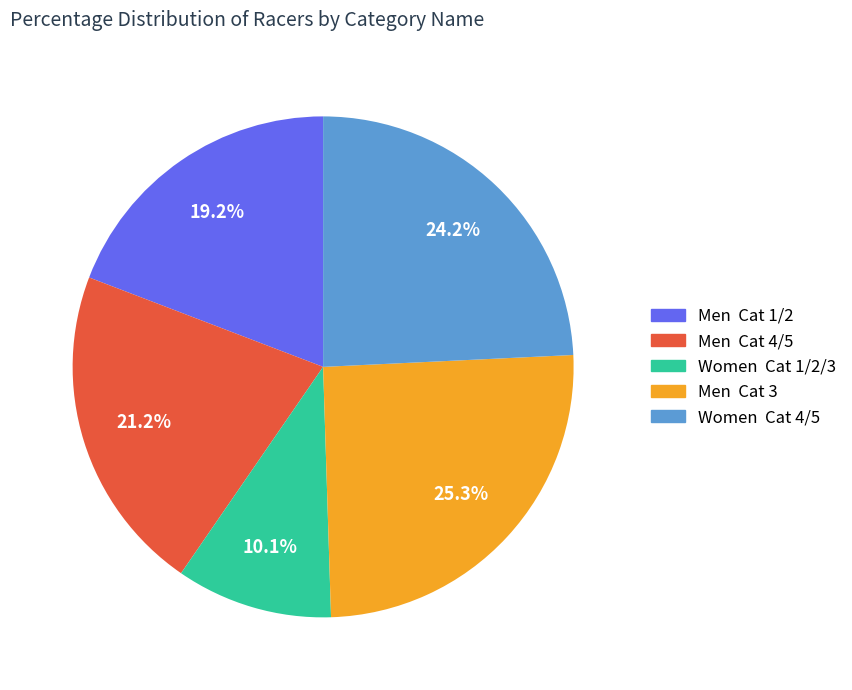

What is the smallest slice in the pie chart?

Women Cat 1/2/3